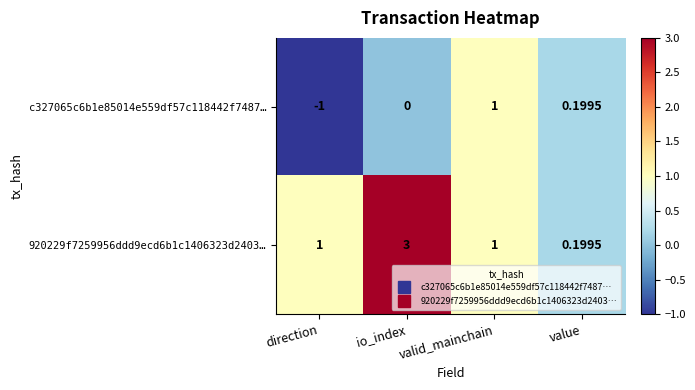

Is the value of 920229f7259956ddd9ecd6b1c1406323d2403… at valid_mainchain greater than the value of c327065c6b1e85014e559df57c118442f7487… at value?

Yes